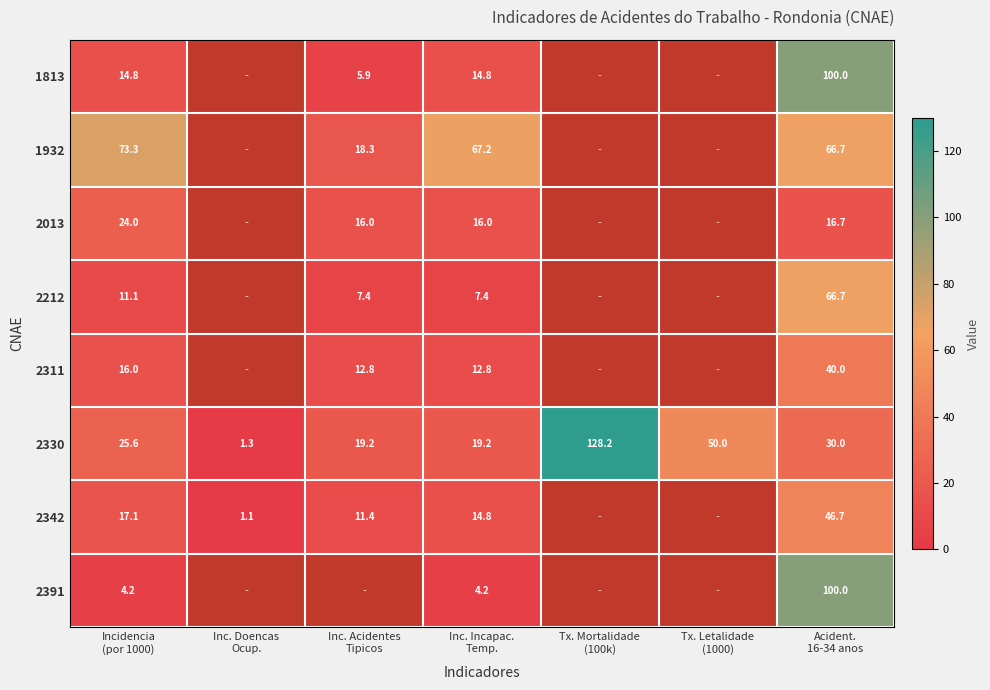

What is the smallest value displayed?

1.1